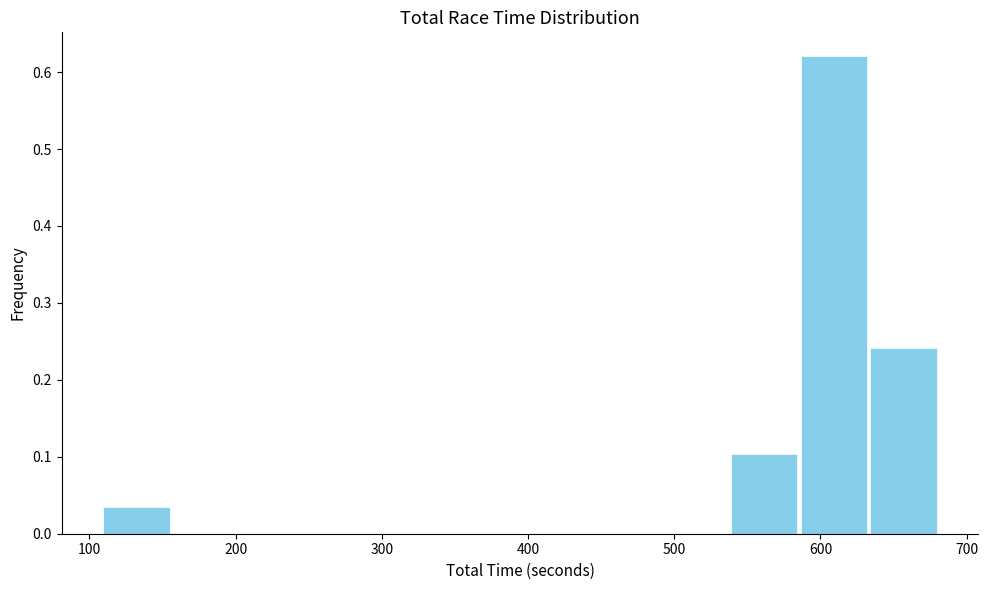

What is the height of the bar covering 630 to 680 on the x-axis? Neither the bar edges nor the heights are printed on the chart, so give them approximately, as read against the axes.

0.24